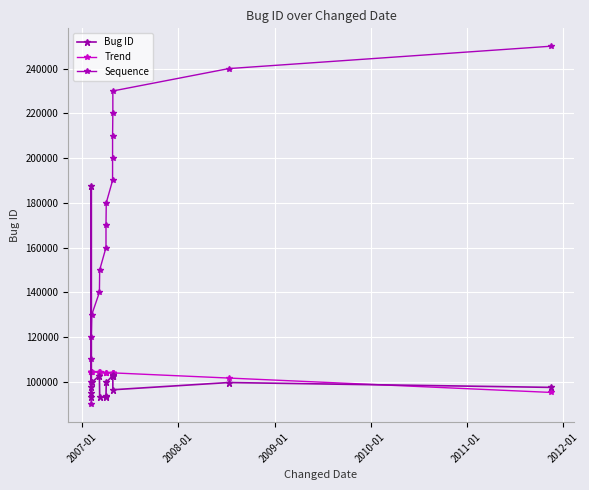

What is the smallest value displayed?

90000.0